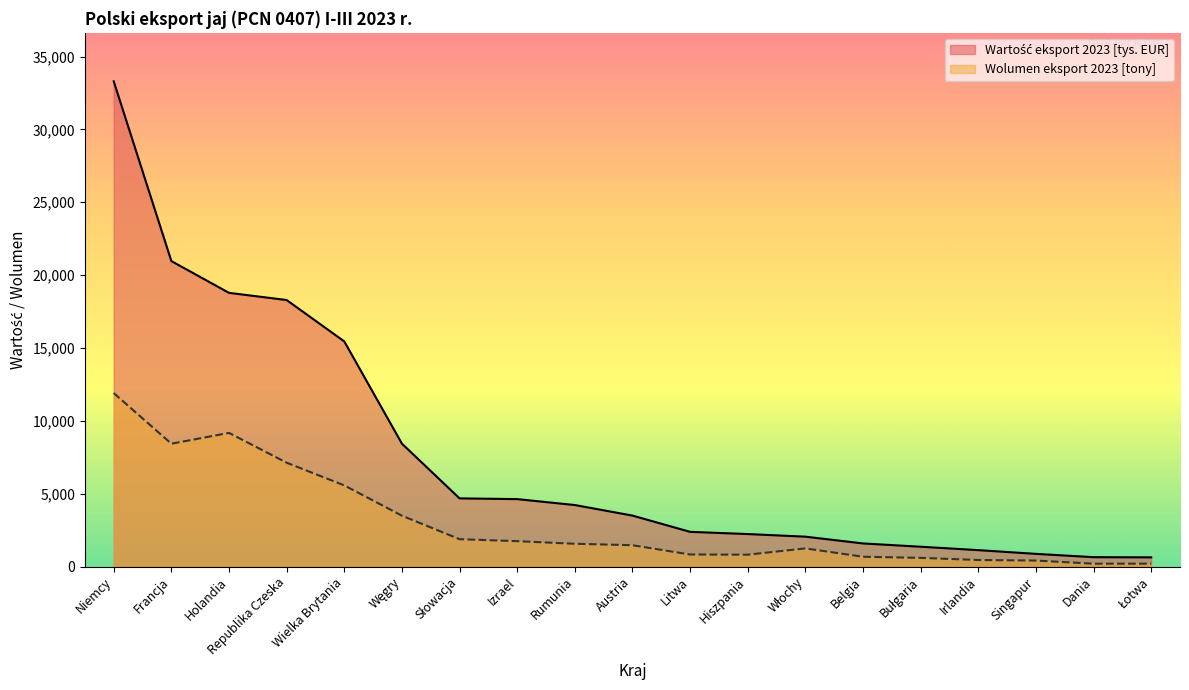

True or false: Wolumen eksport 2023 [tony] and Wartość eksport 2023 [tys. EUR] cross at least once.

False